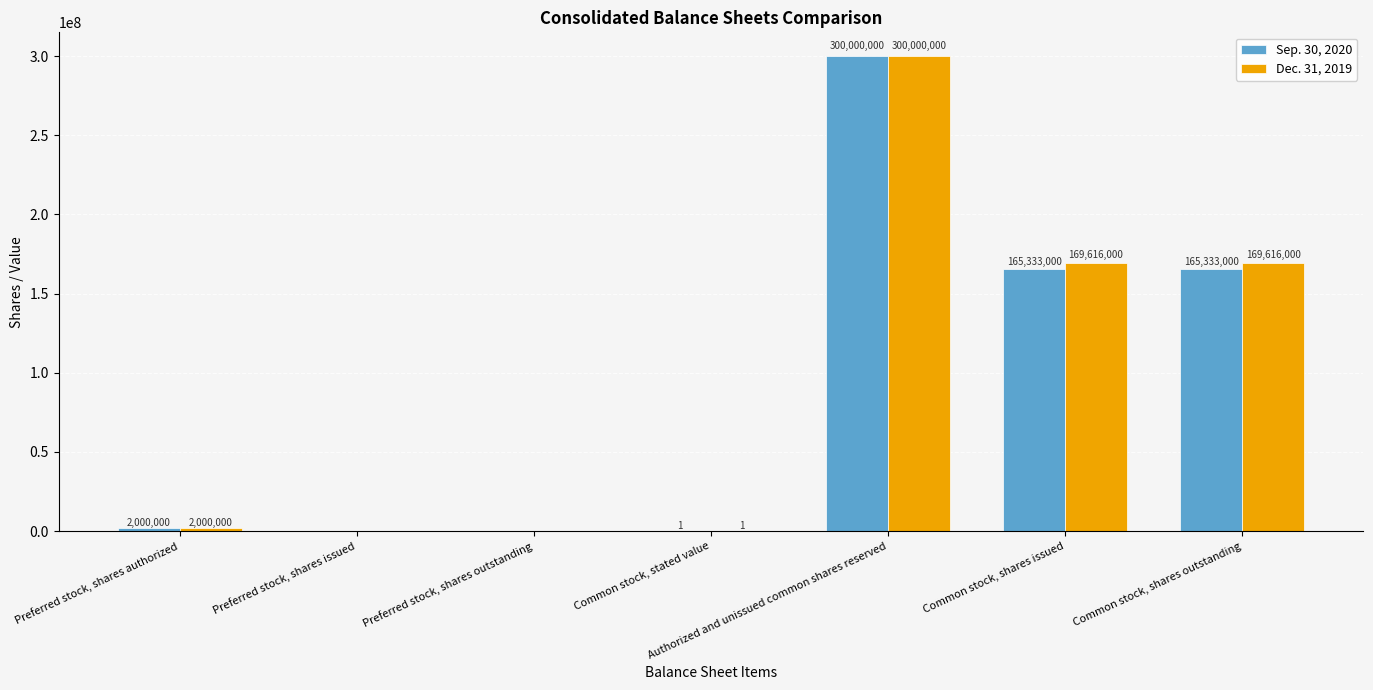

Read the Dec. 31, 2019 value at Authorized and unissued common shares reserved, to the nearest 100.

300000000